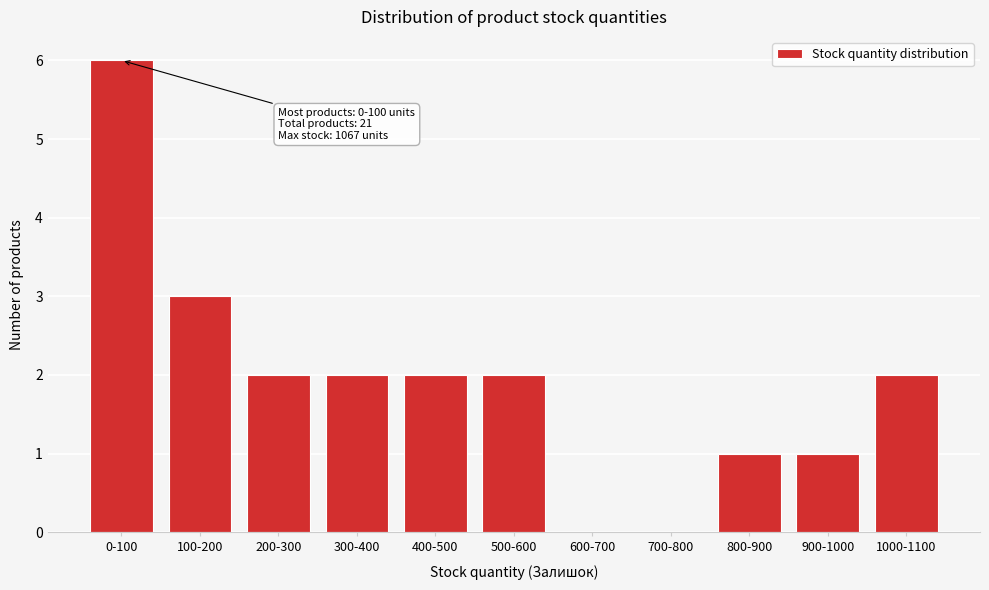

Reading left to right, what are all the values shown in this chart?

0-100=6	100-200=3	200-300=2	300-400=2	400-500=2	500-600=2	600-700=0	700-800=0	800-900=1	900-1000=1	1000-1100=2